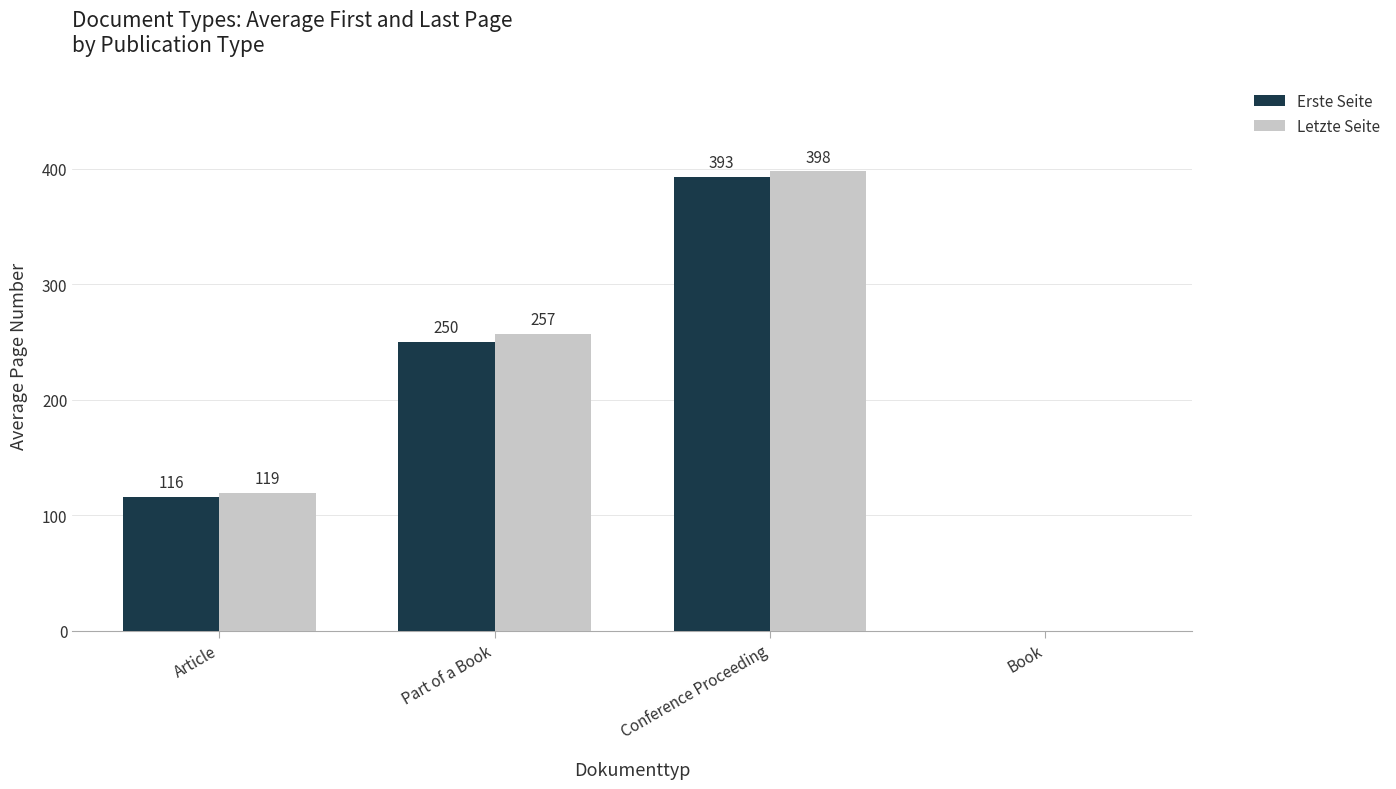

Count the number of categories in the chart.

4